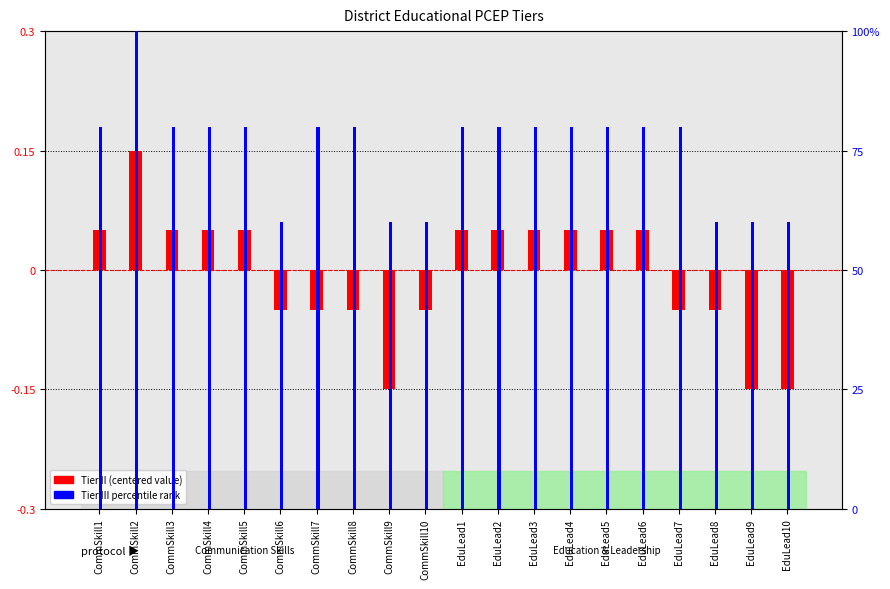

At which category is the sum across all series the highest?

CommSkill2